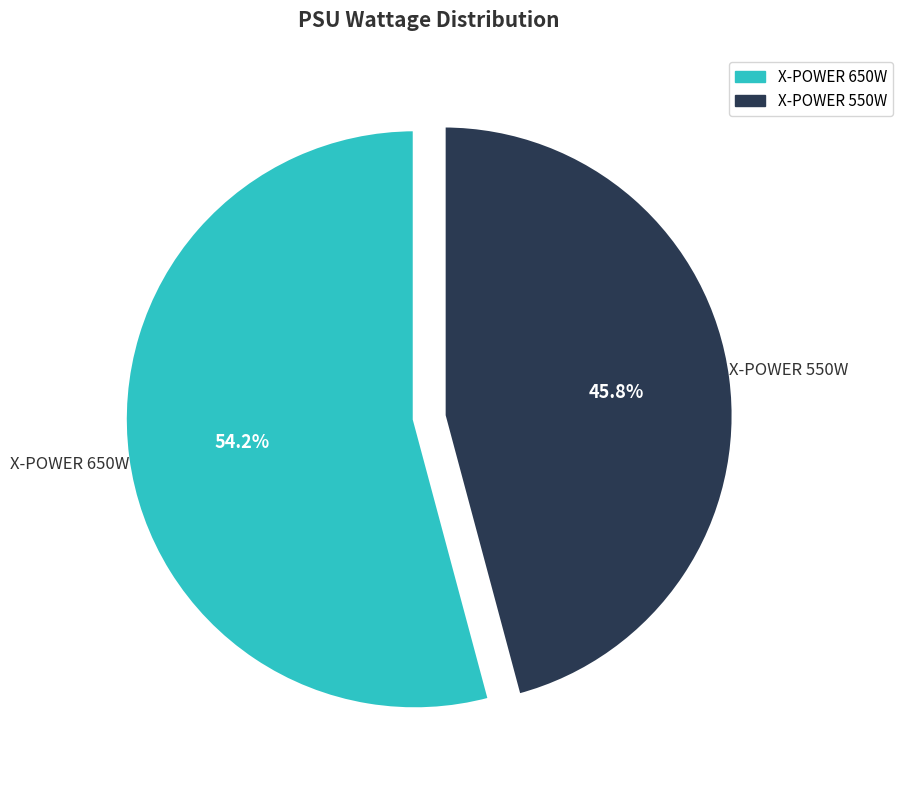

Which slice is the smallest?

X-POWER 550W